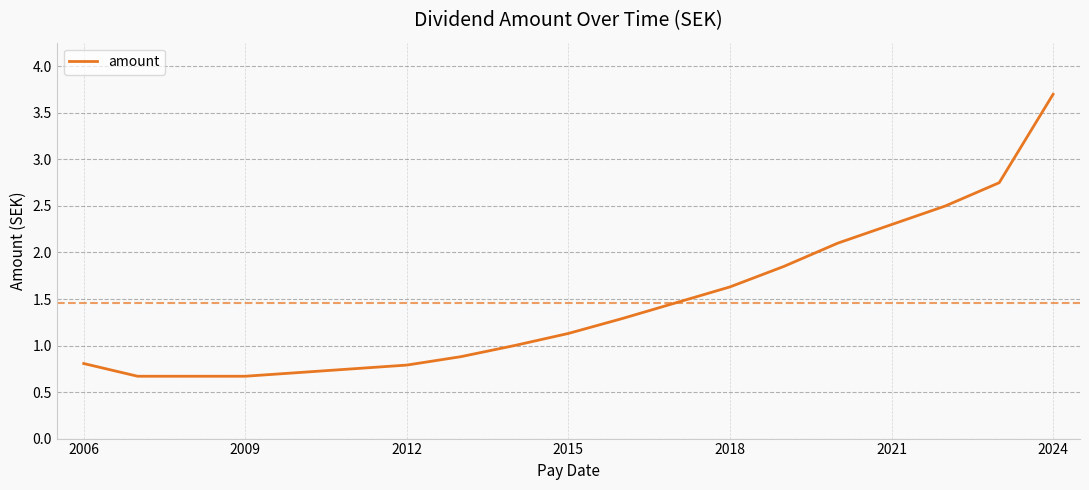

What is the difference between the maximum and minimum values?

3.0